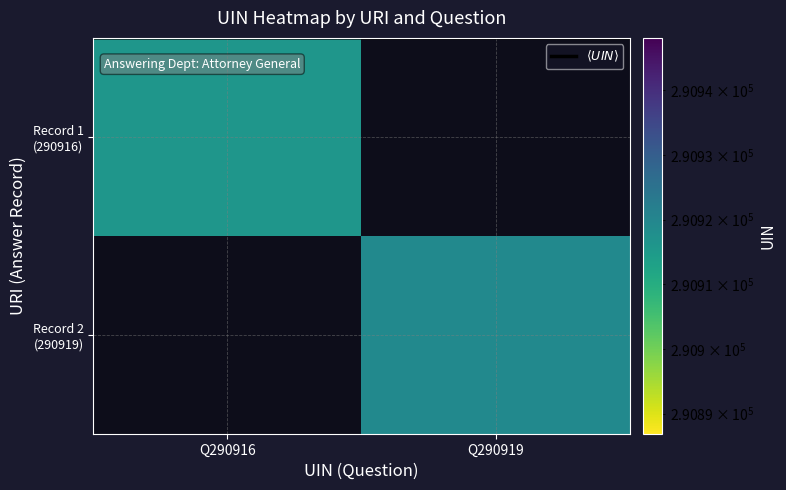

Is the value of $\langle UIN \rangle$ at Q290916 greater than the value of Record 1 (290916) at Q290916?

No